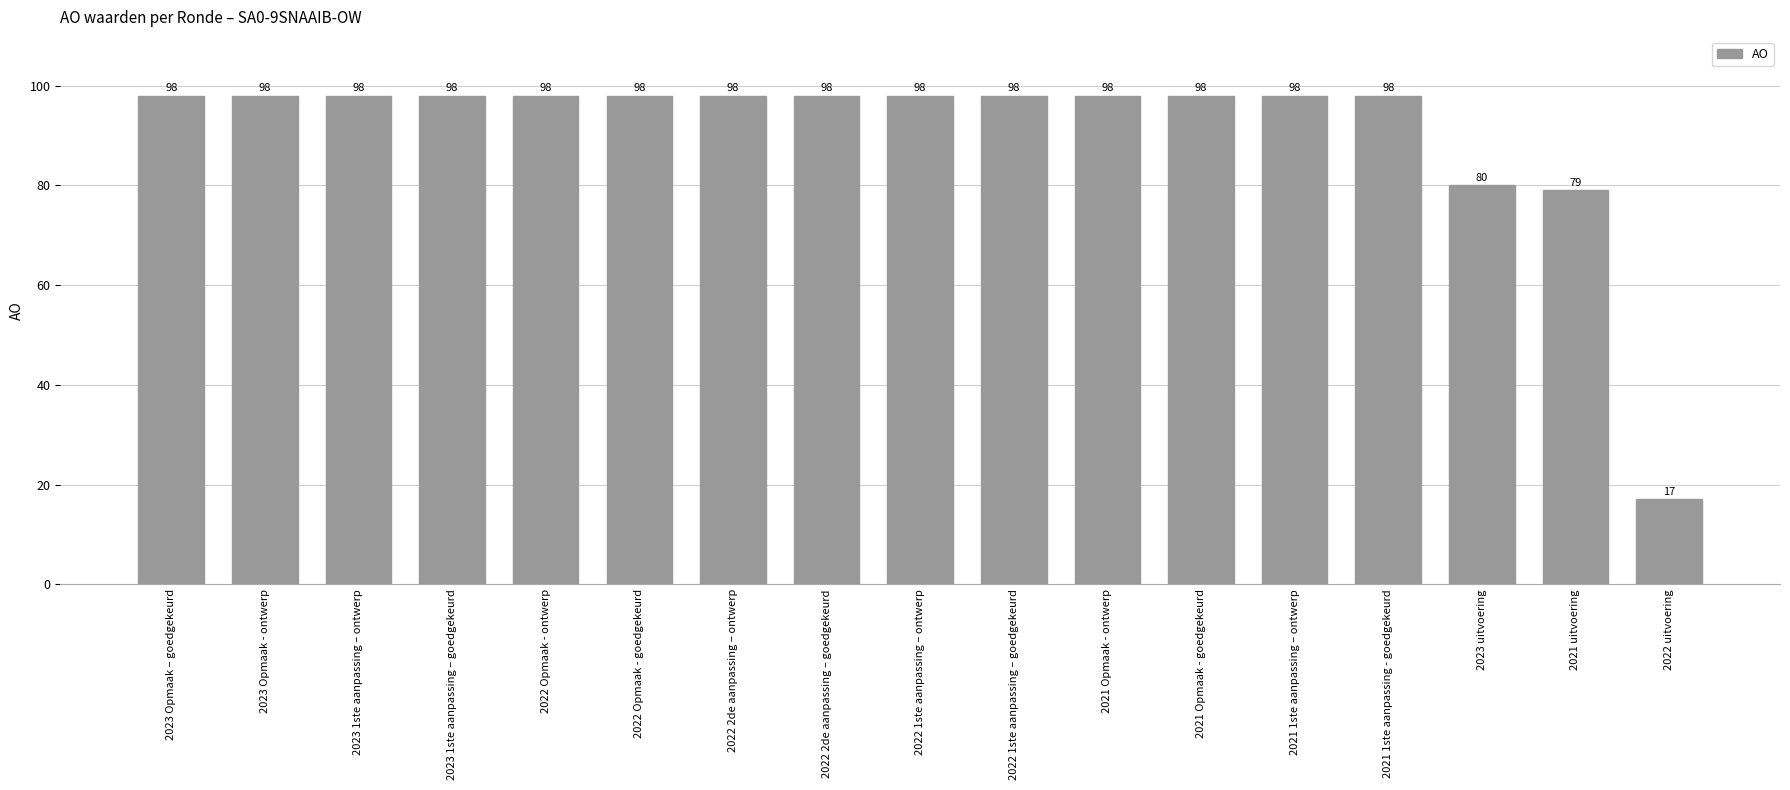

What is the ratio of the value at 2021 Opmaak - goedgekeurd to the value at 2022 Opmaak - ontwerp?

1.0